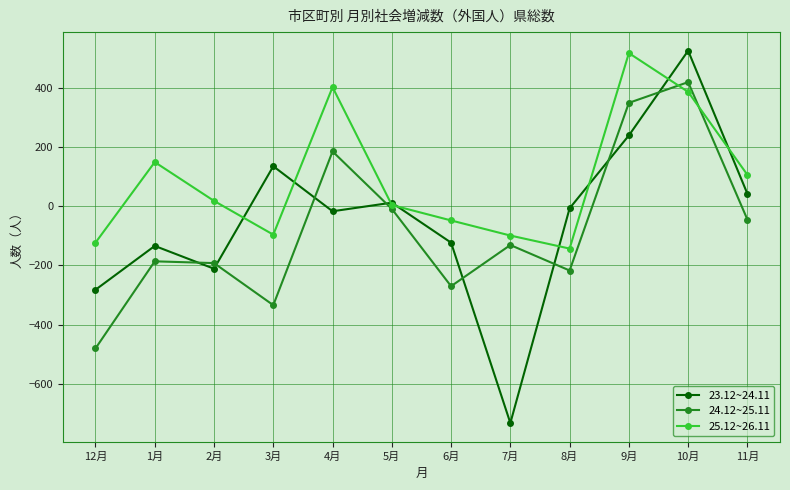

The 24.12~25.11 series shows 88 at 9月. True or false?

False